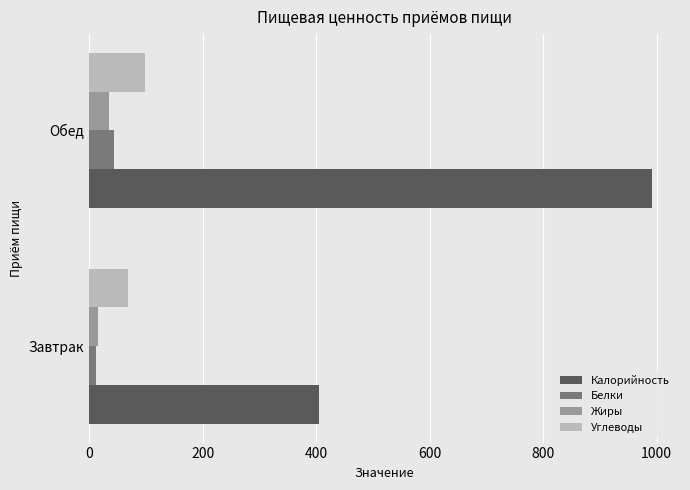

Is the value of Калорийность at Завтрак greater than the value of Жиры at Завтрак?

Yes